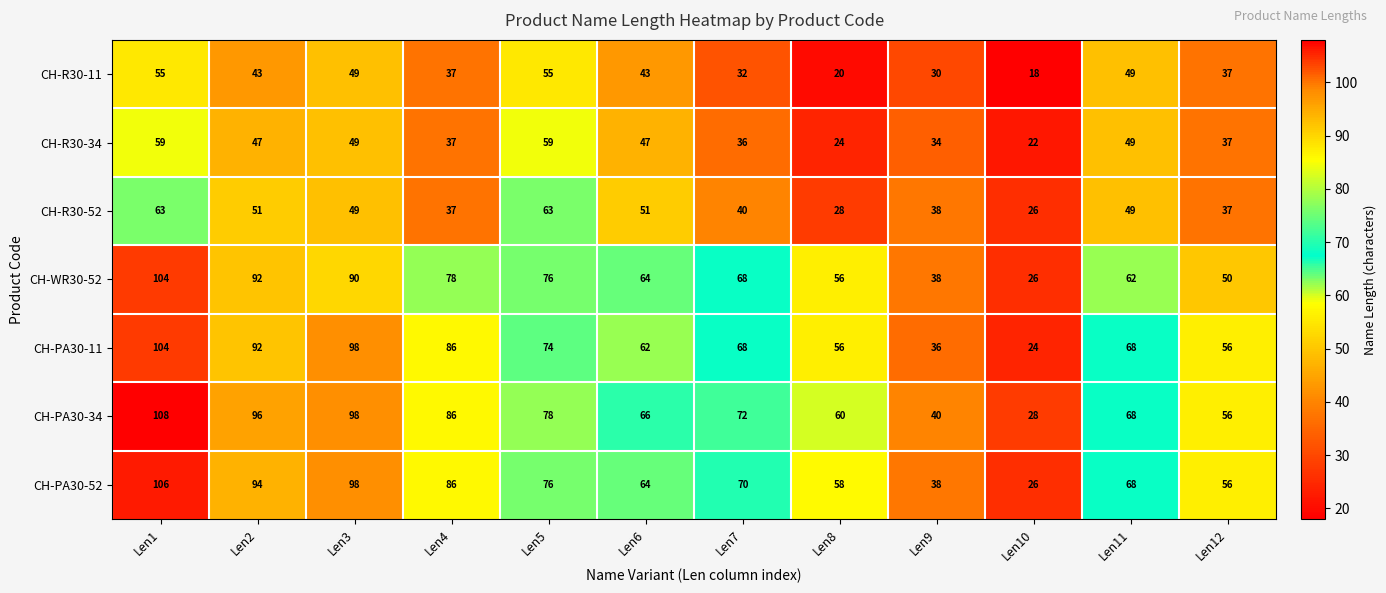

At which category does the chart reach its peak across all series?

Len1